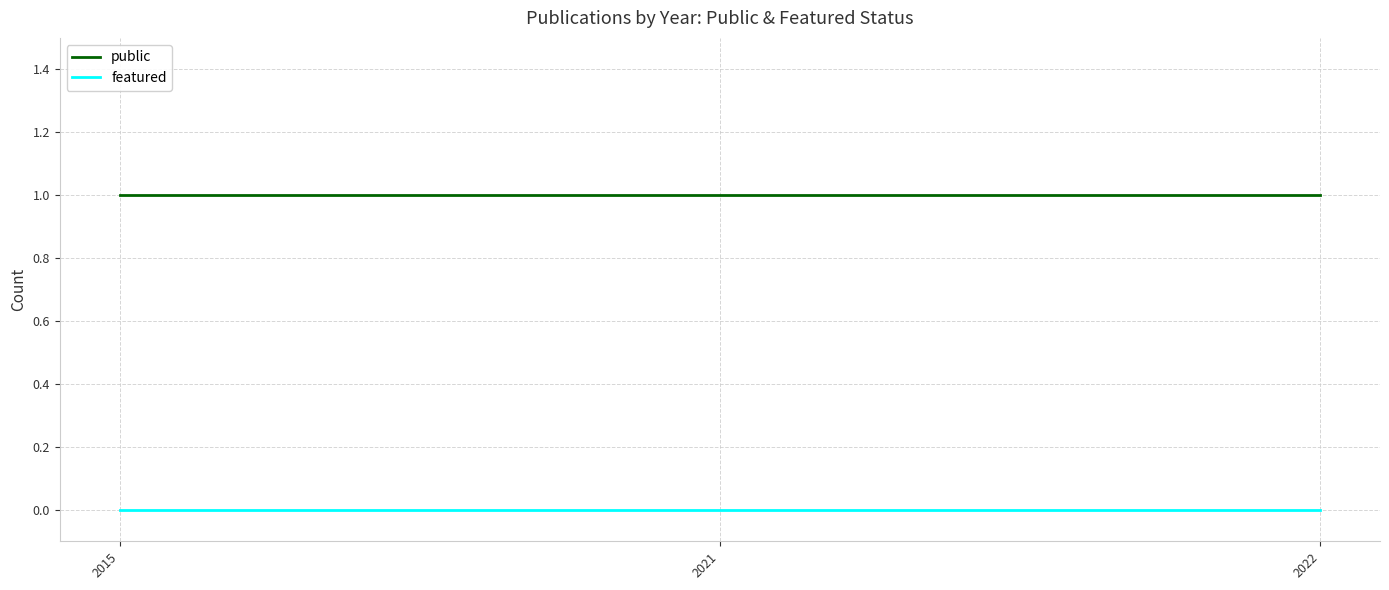

How many categories are shown in the chart?

3